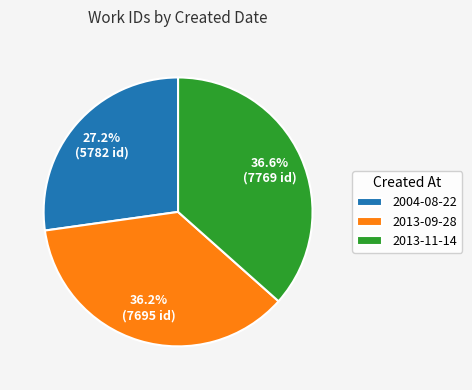

Between 2013-11-14 and 2004-08-22, which is larger?

2013-11-14